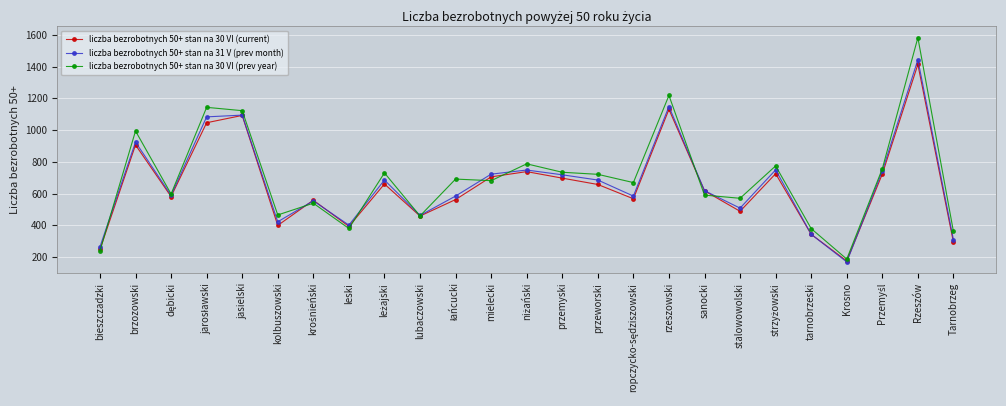

What is the value of the liczba bezrobotnych 50+ stan na 30 VI (prev year) point at the 9th from the left?

730